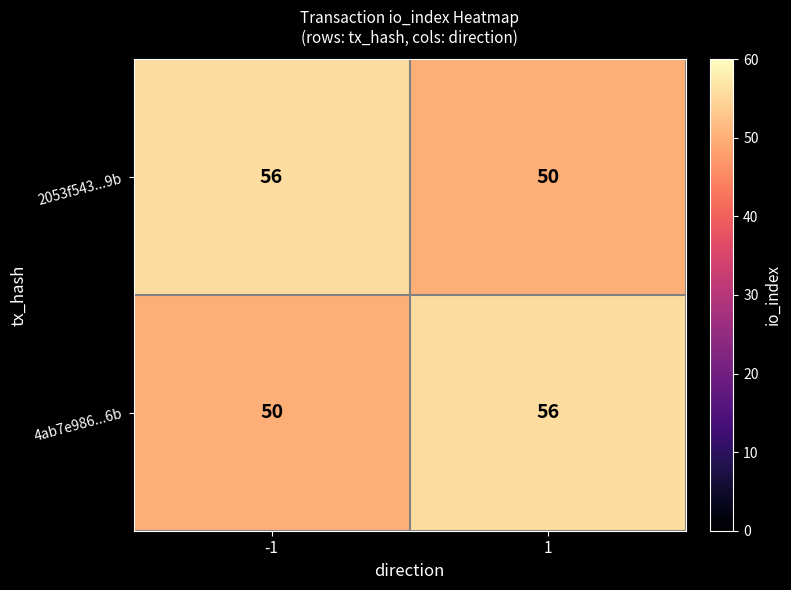

What is the sum of all 2053f543...9b values?

106